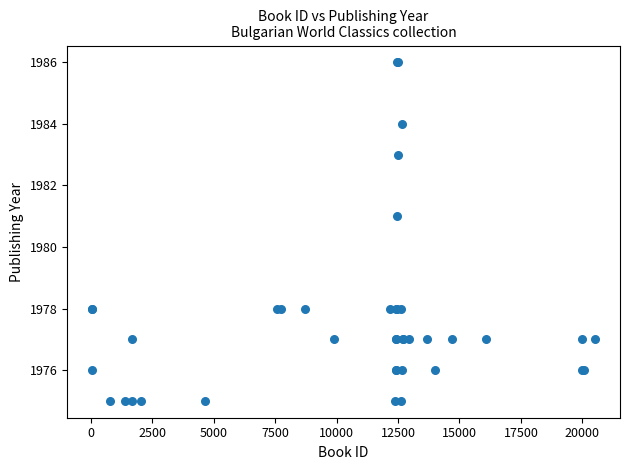

What Y value in the scatter plot is closest to 1980?

1981